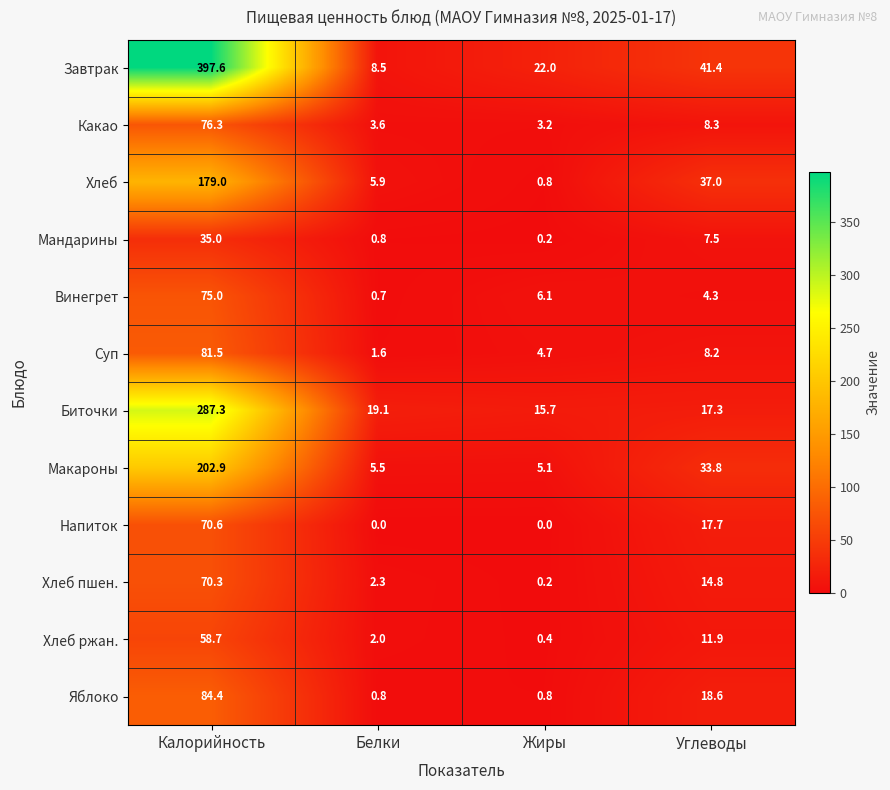

What is the difference between the second highest and second lowest values in the Хлеб ржан. series?

9.9